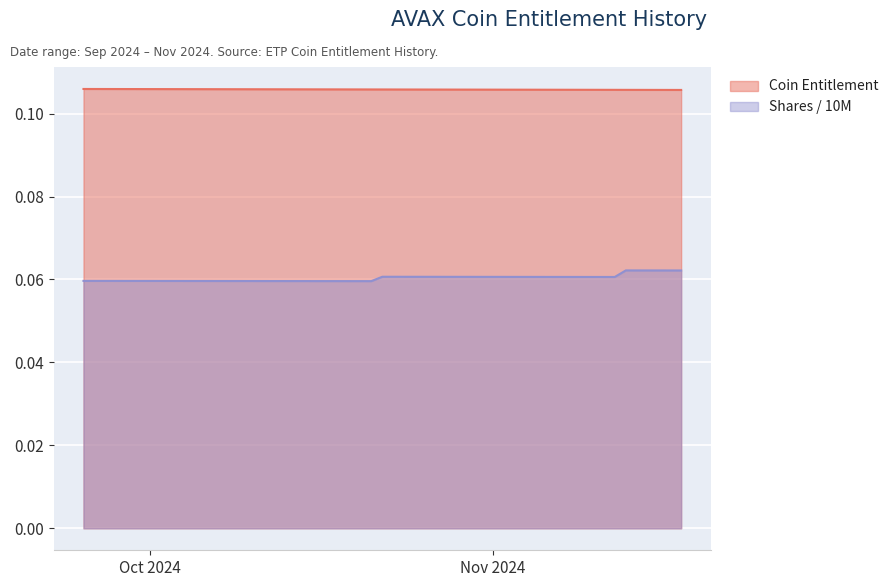

What is the approximate value at 02/10/2024?

0.1